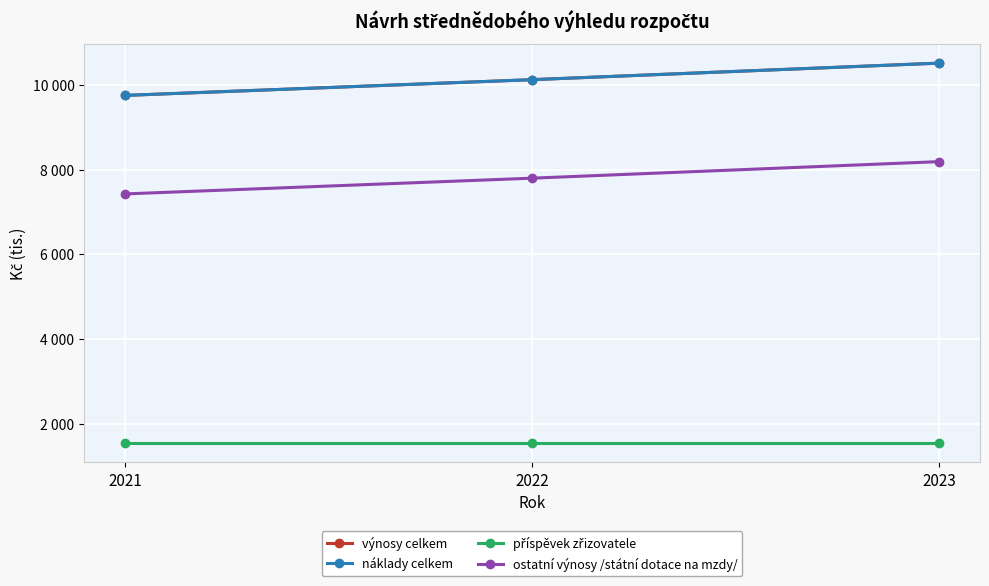

Is this an area chart (filled region under the line)?

No